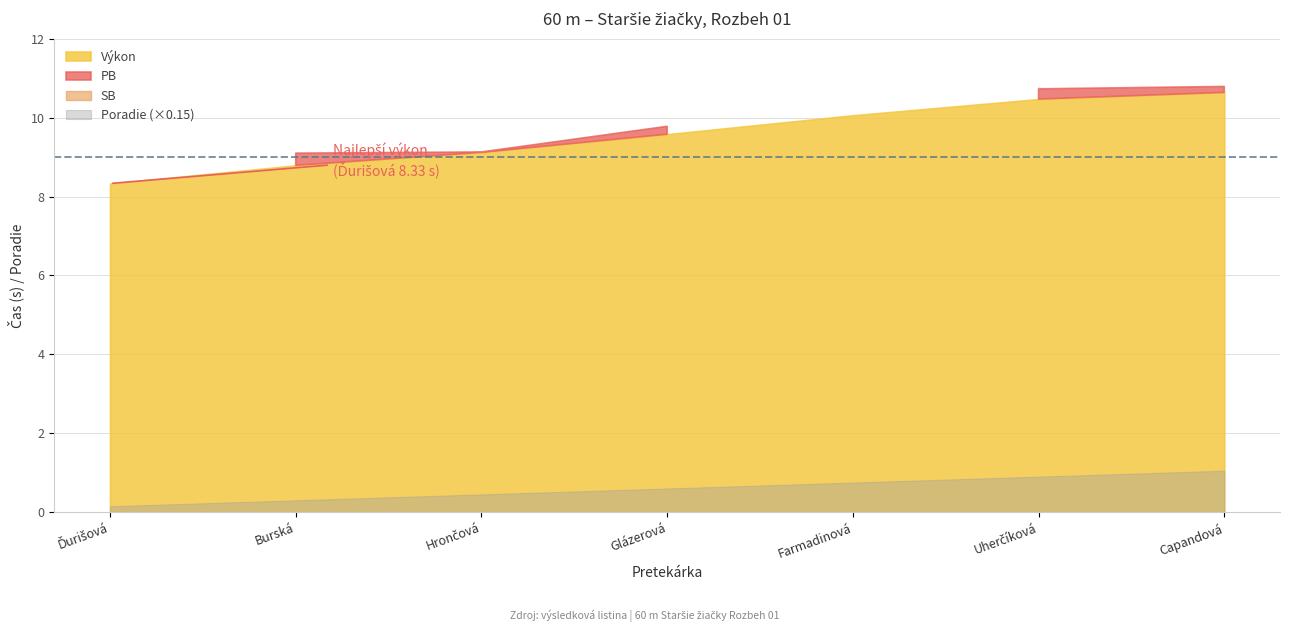

The value of Poradie at Uherčíková Alena is 4.1. True or false?

False